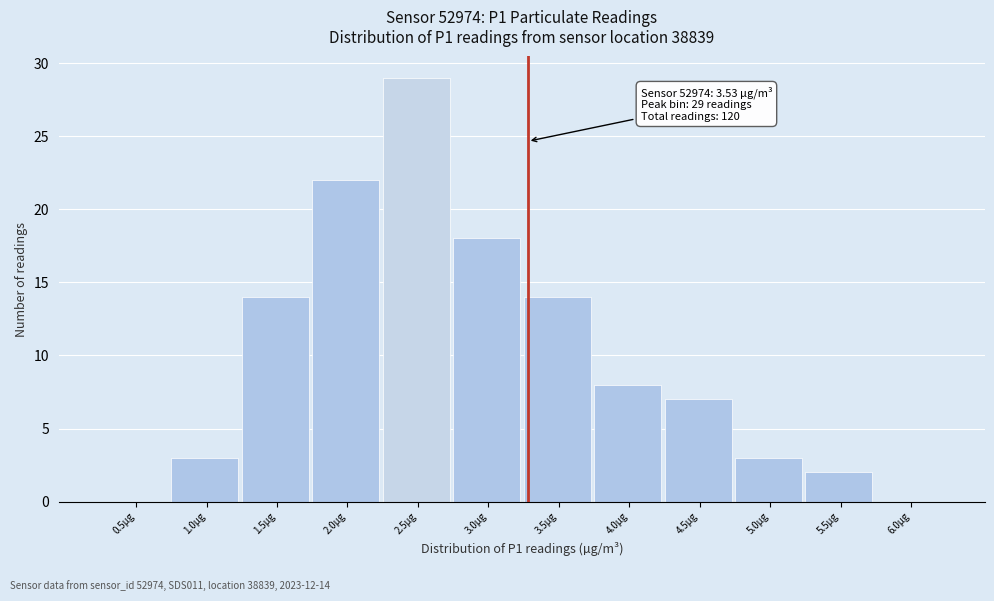

Reading left to right, extract all data points from this chart.

0.5µg=0	1.0µg=3	1.5µg=14	2.0µg=22	2.5µg=29	3.0µg=18	3.5µg=14	4.0µg=8	4.5µg=7	5.0µg=3	5.5µg=2	6.0µg=0